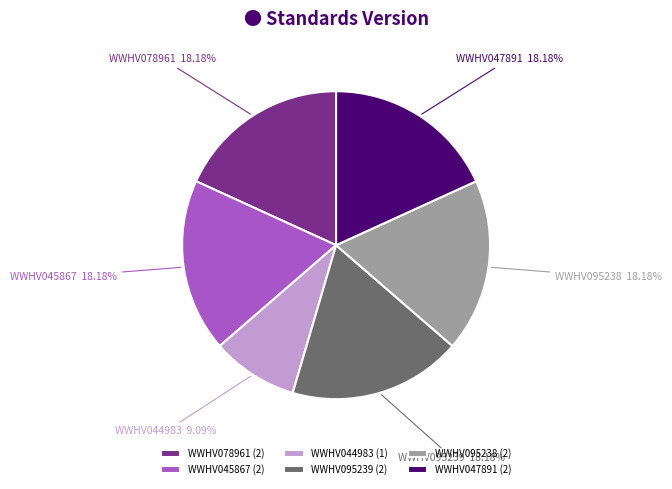

Is it true that WWHV047891 is 9% of the pie?

False